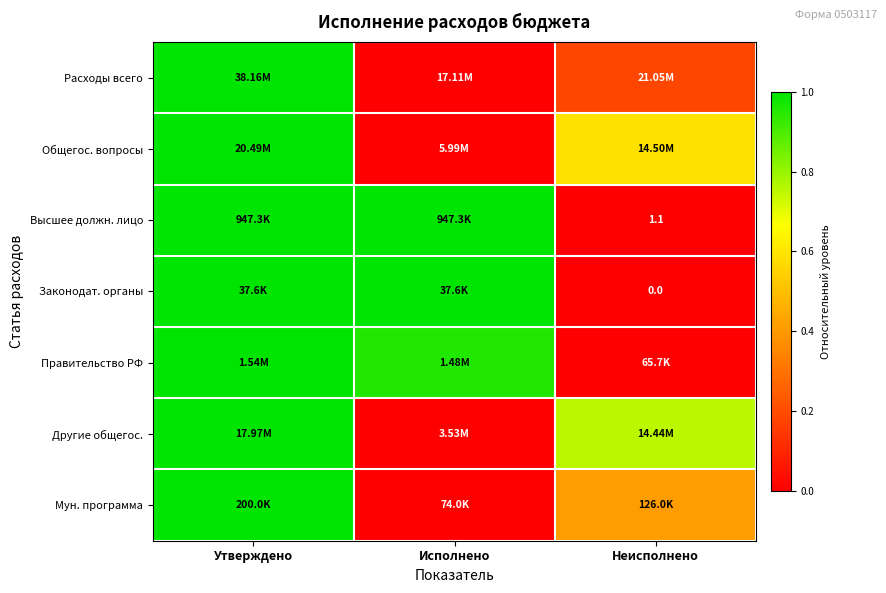

At which label does Высшее должн. лицо reach its minimum?

Неисполнено